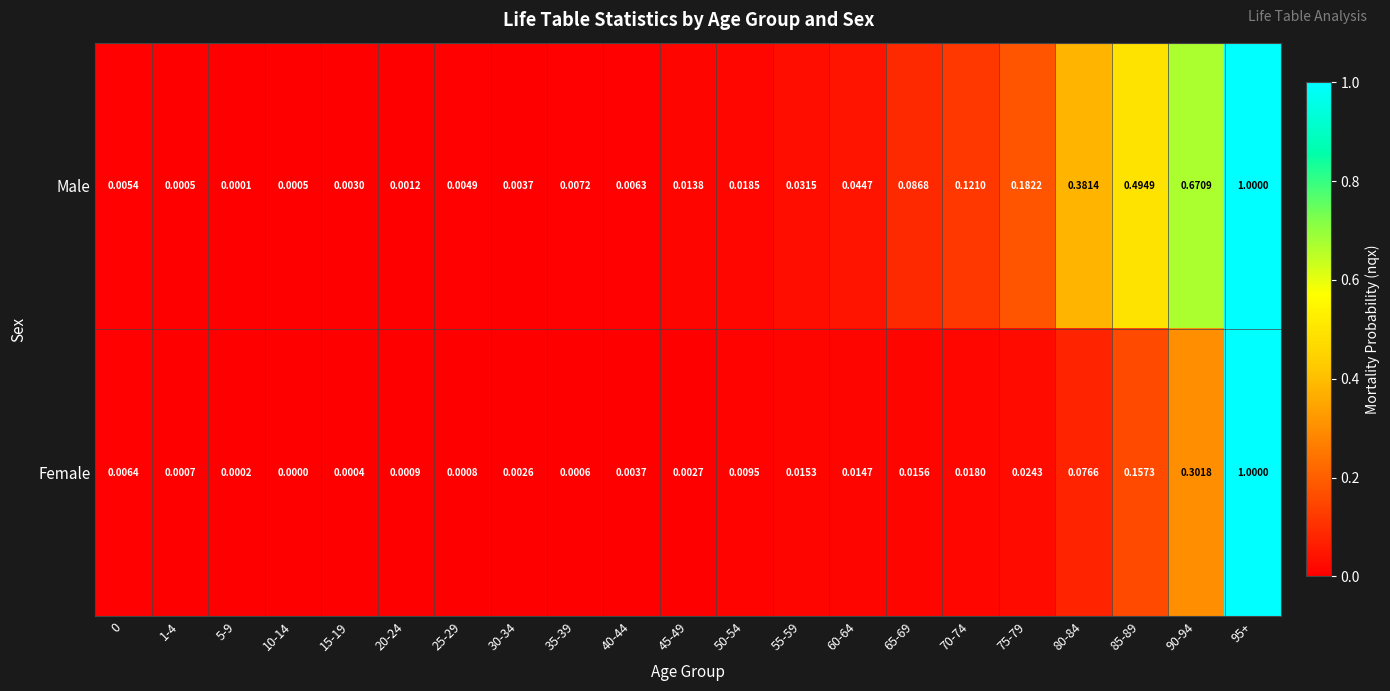

Which series has the widest spread of values?

Female